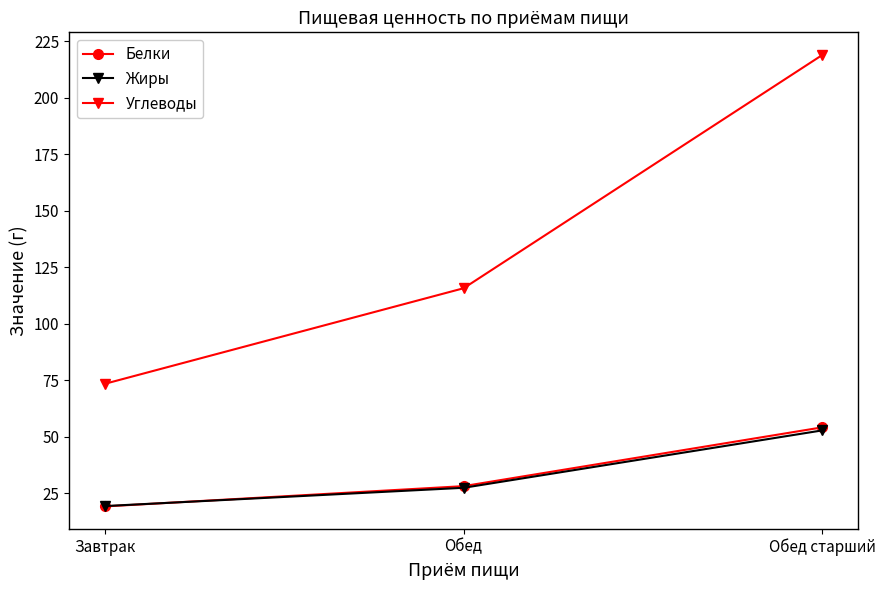

At which category is the sum across all series the highest?

Обед старший